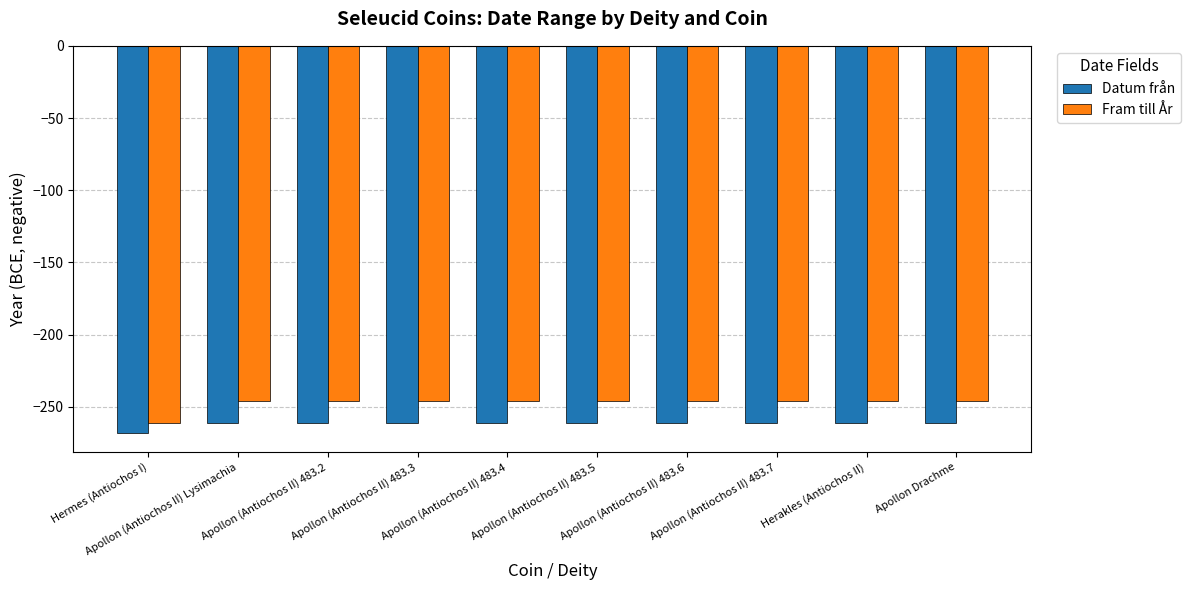

What is the label of the 8th bar from the right?

Apollon (Antiochos II) 483.2